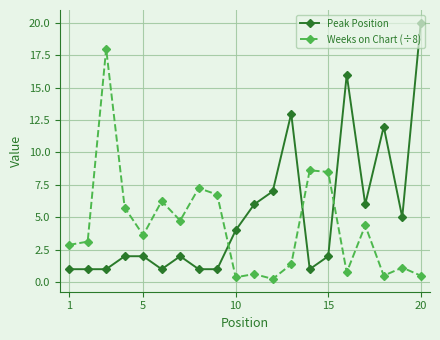

Does the chart display data point markers on the line(s)?

Yes